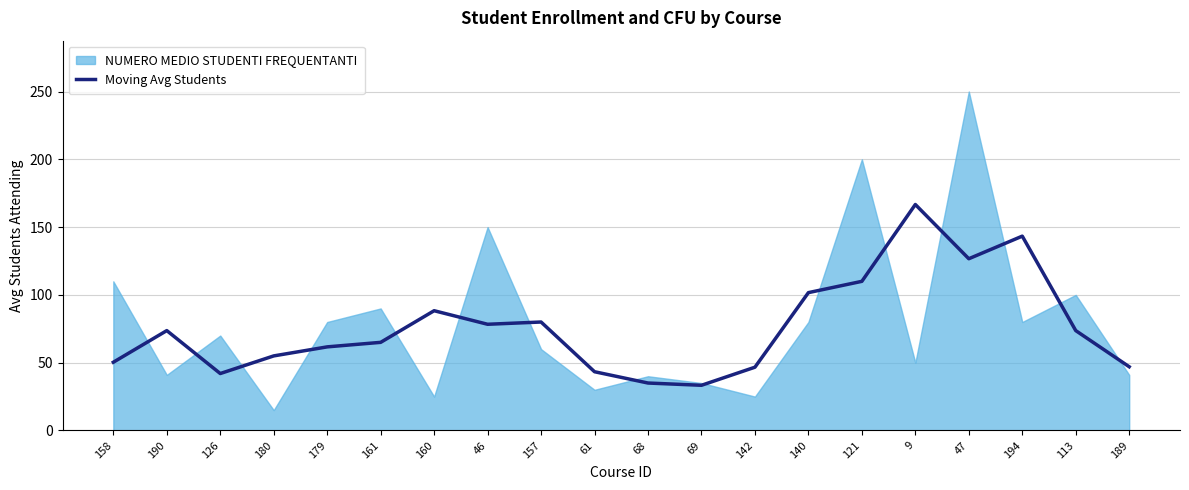

The value at 160 is 88.3. True or false?

True